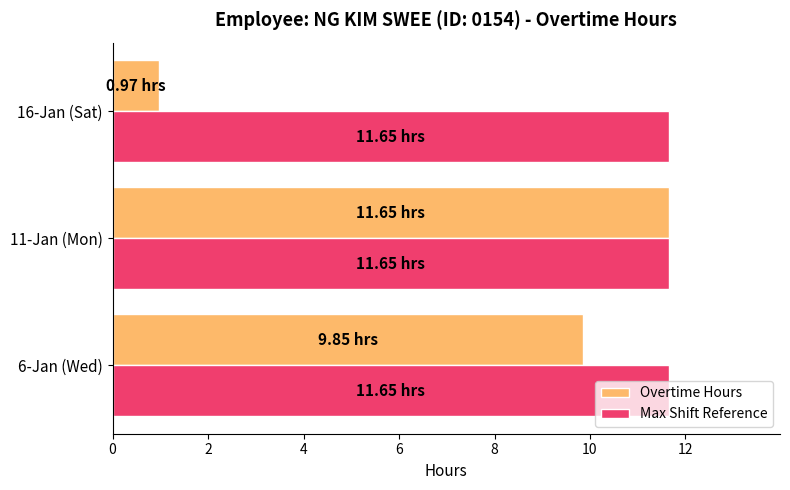

Which series has the widest spread of values?

Overtime Hours